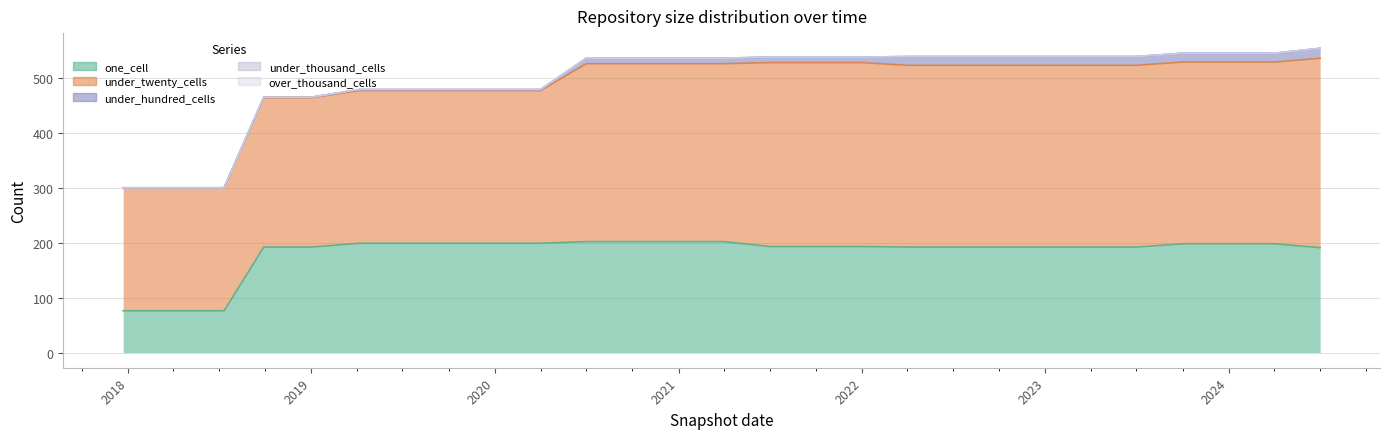

True or false: over_thousand_cells and under_thousand_cells cross at least once.

False